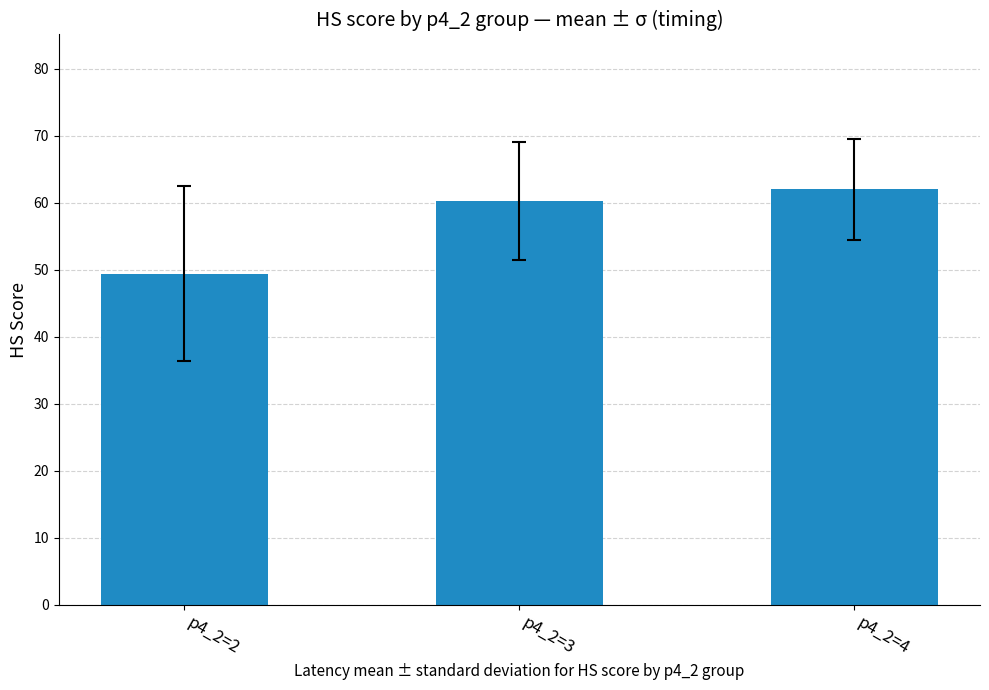

At which label does the data first exceed 60?

p4_2=3